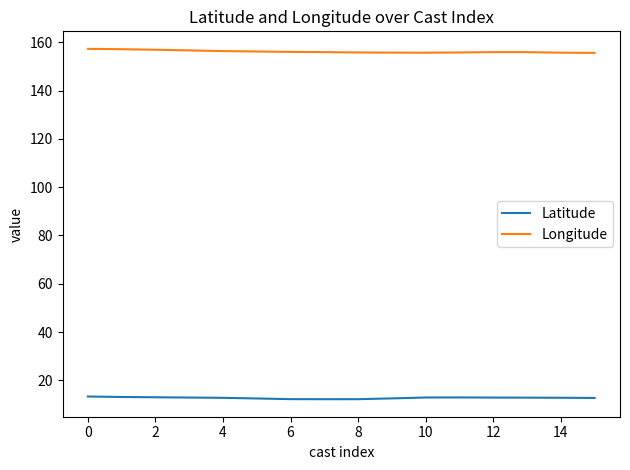

What is the highest value of the Longitude series?

157.3